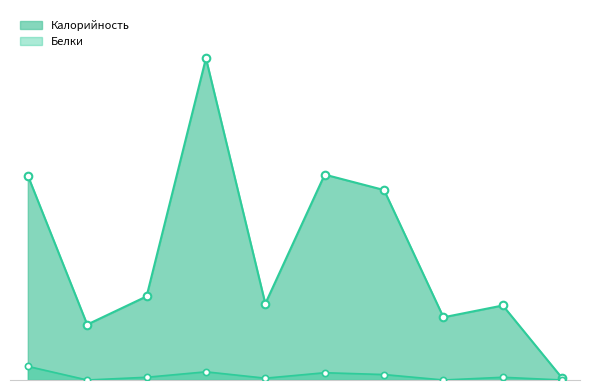

Which series reaches the maximum Y coordinate?

Калорийность